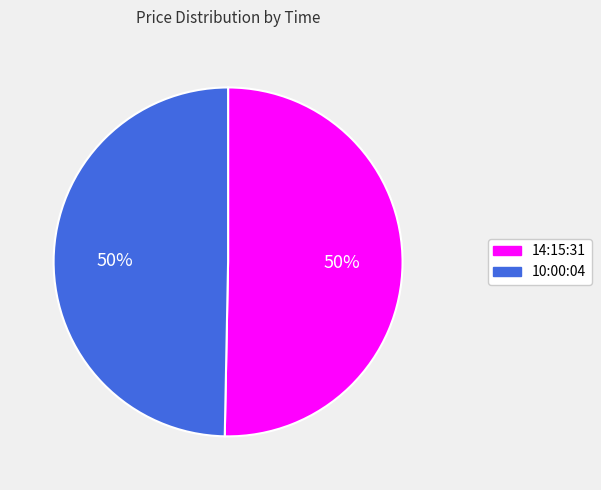

To the nearest percent, what percentage of the pie is 14:15:31?

50%